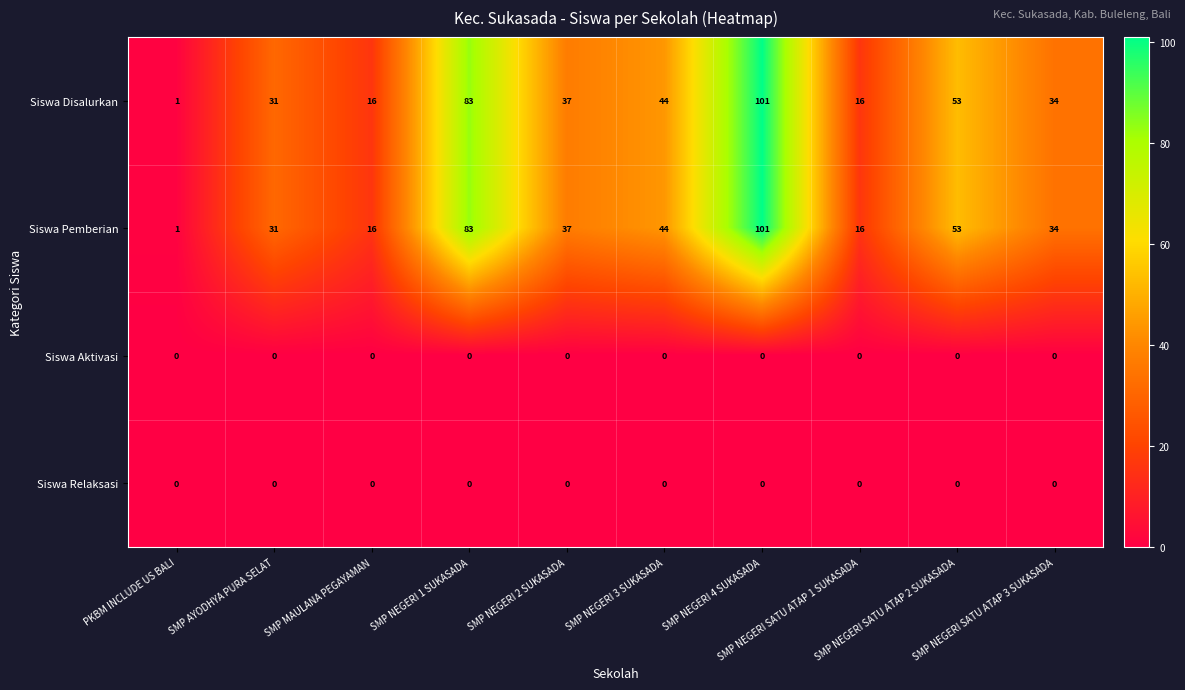

What is the maximum value shown in the chart?

101